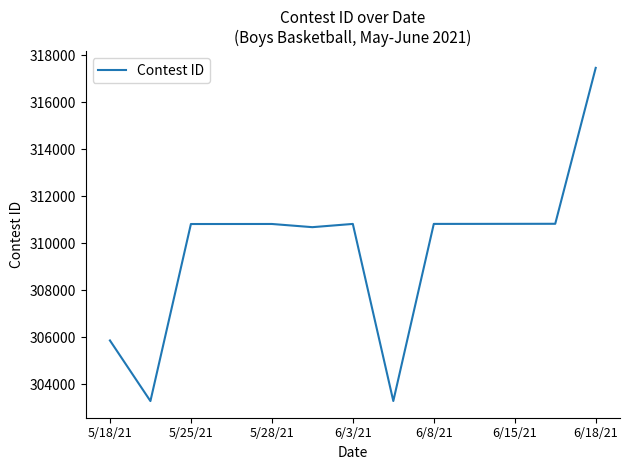

What is the smallest value displayed?

303281